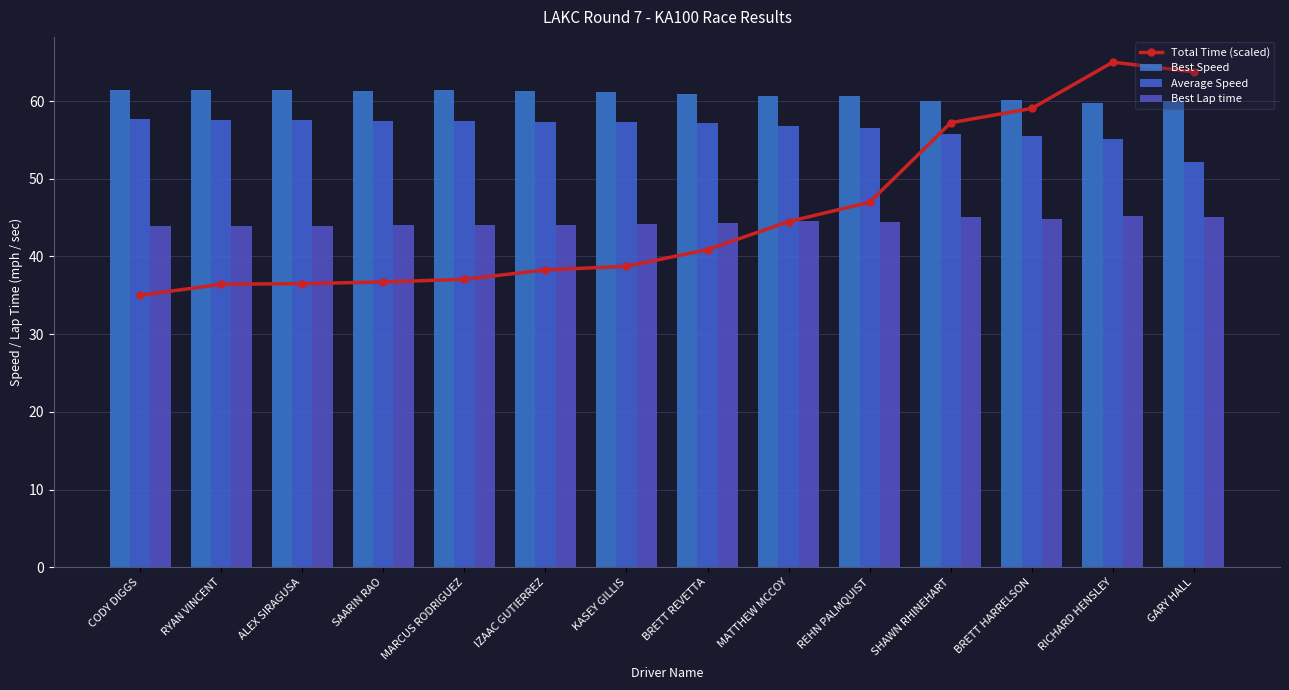

At which label does Average Speed first exceed 57?

CODY DIGGS